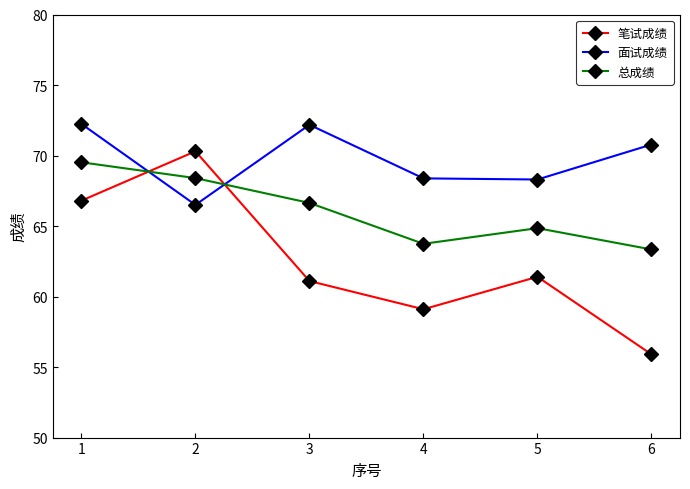

Is this an area chart (filled region under the line)?

No